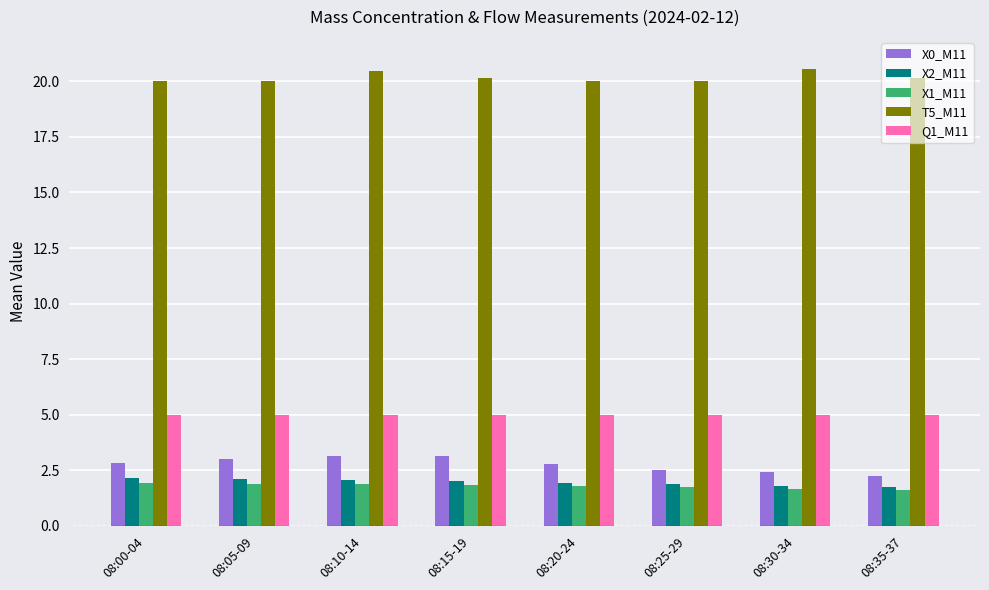

Rank the series by their maximum value, from highest to lowest.

T5_M11, Q1_M11, X0_M11, X2_M11, X1_M11